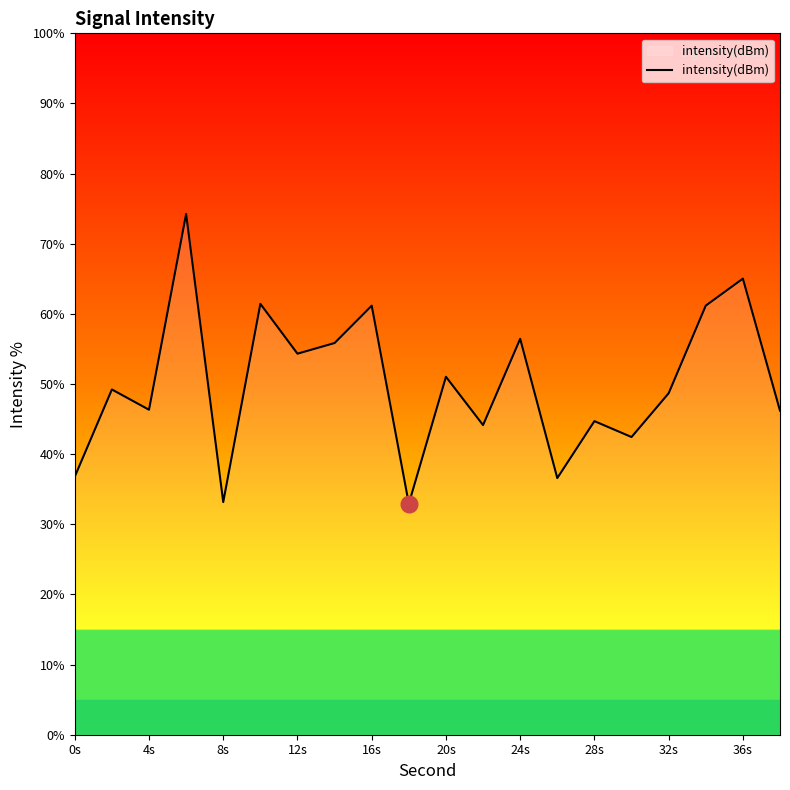

What is the average value?

50.1